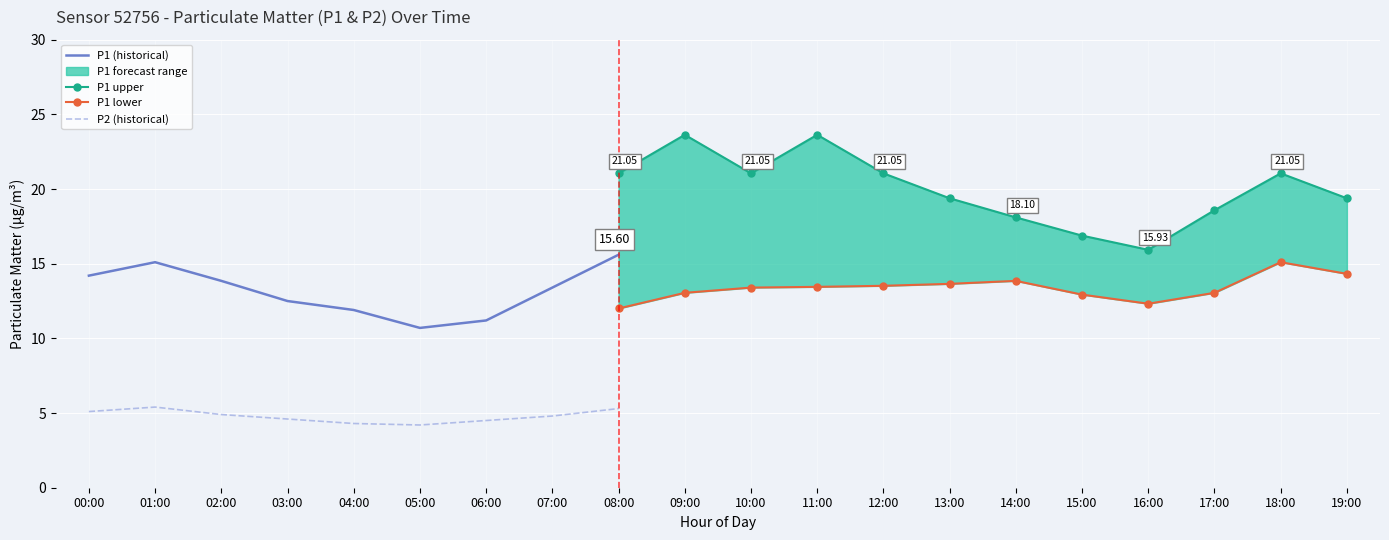

At which category does P2 reach its first local peak?

01:00